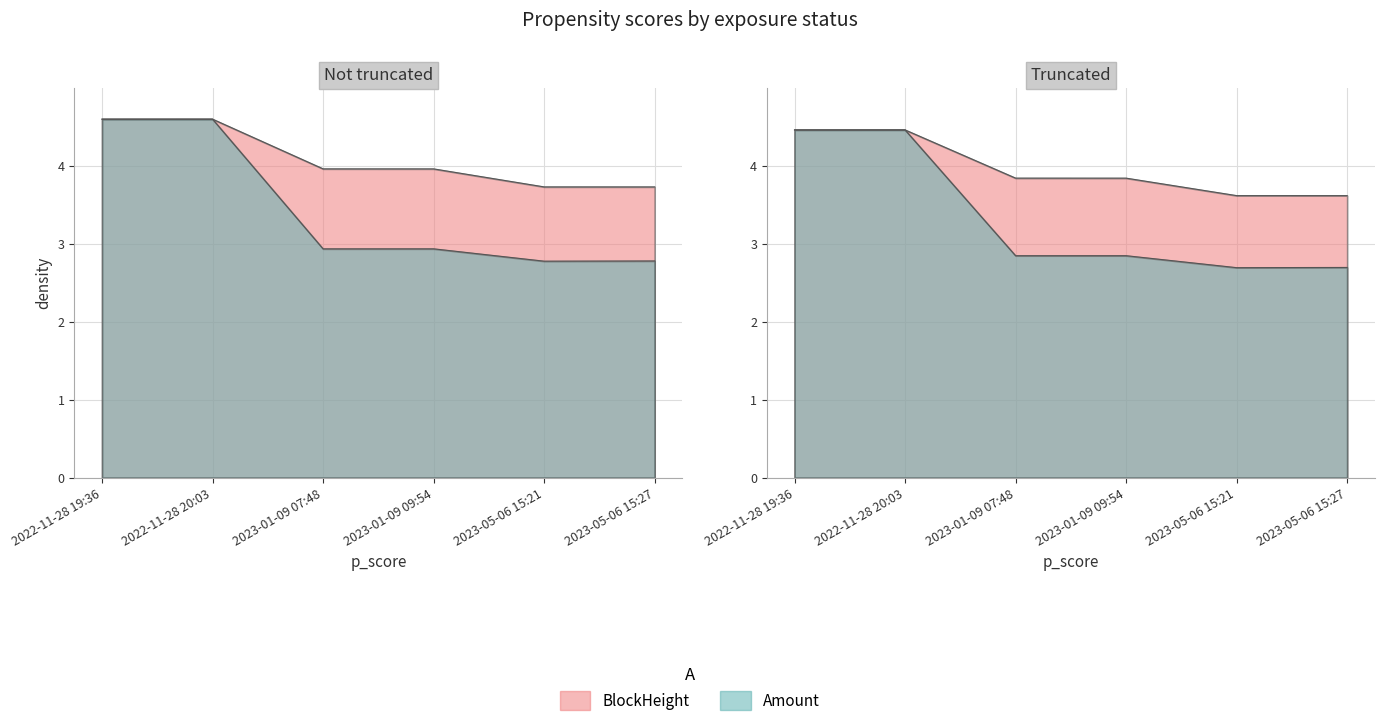

Is the value of Amount at 2023-05-06 15:27 greater than the value of BlockHeight at 2023-01-09 09:54?

No